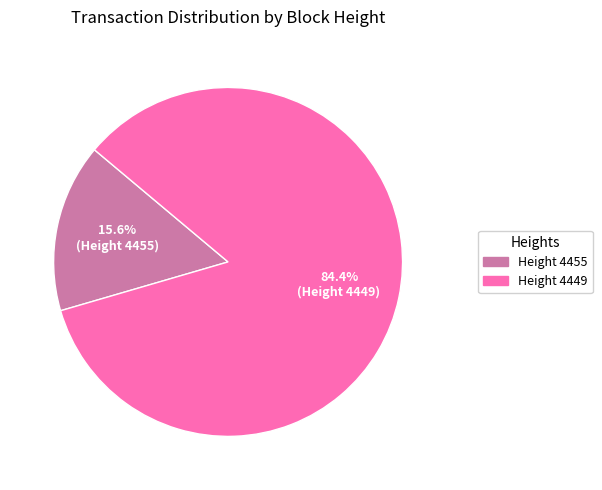

Is there any slice that represents more than half of the pie?

Yes